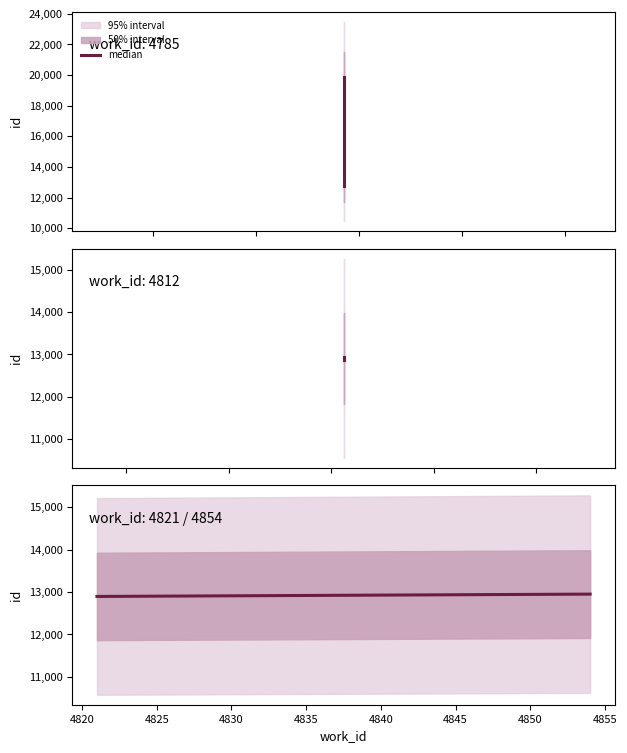

Count the number of categories in the chart.

2